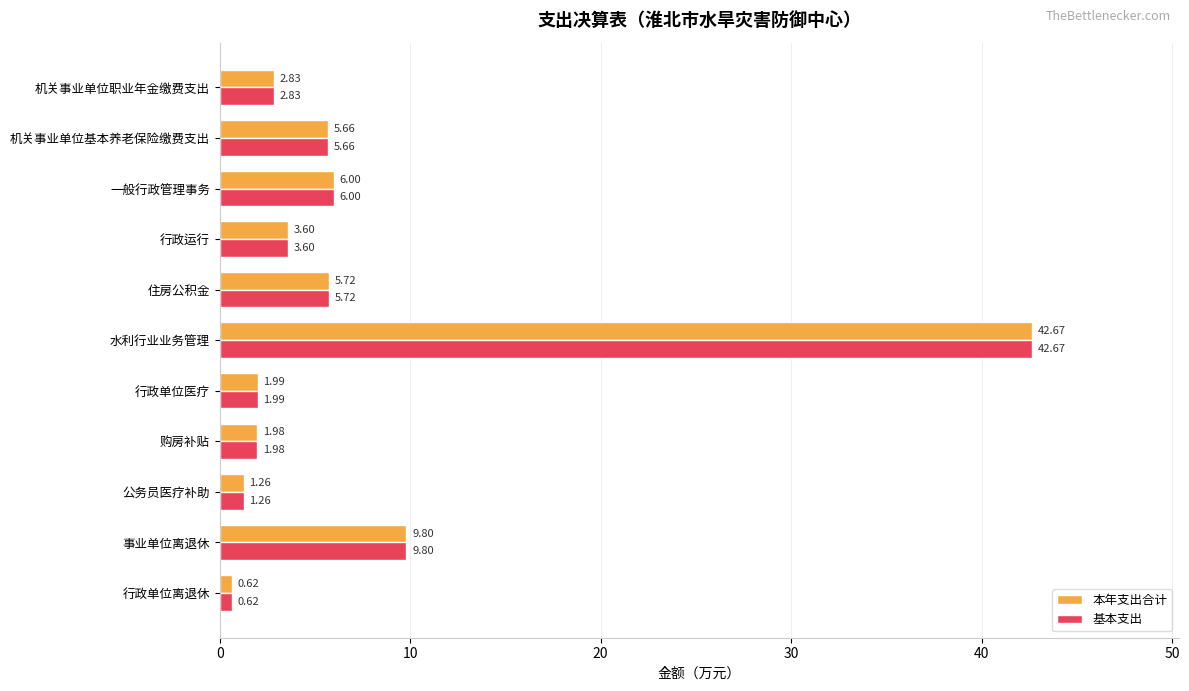

List the labels in order of 基本支出 value, smallest first.

行政单位离退休, 公务员医疗补助, 购房补贴, 行政单位医疗, 机关事业单位职业年金缴费支出, 行政运行, 机关事业单位基本养老保险缴费支出, 住房公积金, 一般行政管理事务, 事业单位离退休, 水利行业业务管理